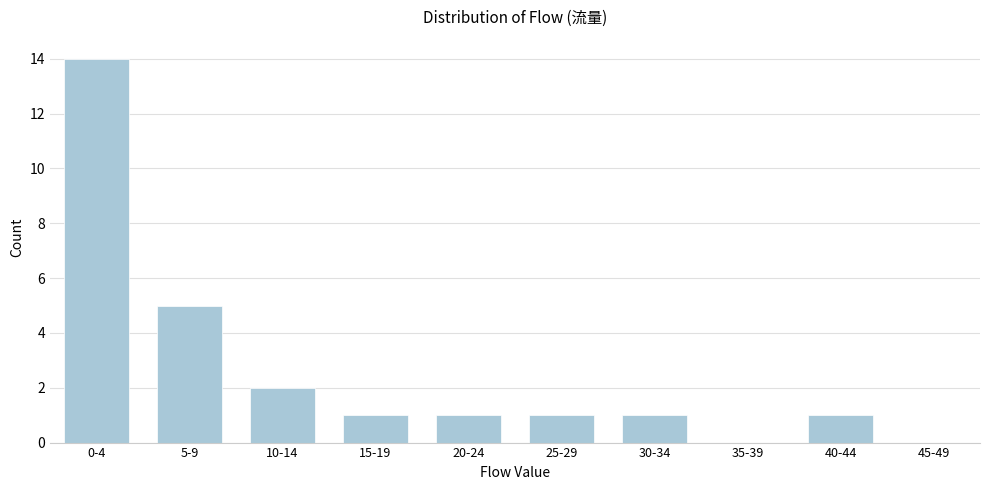

Reading left to right, list all the values displayed in this chart.

0-4=14	5-9=5	10-14=2	15-19=1	20-24=1	25-29=1	30-34=1	35-39=0	40-44=1	45-49=0